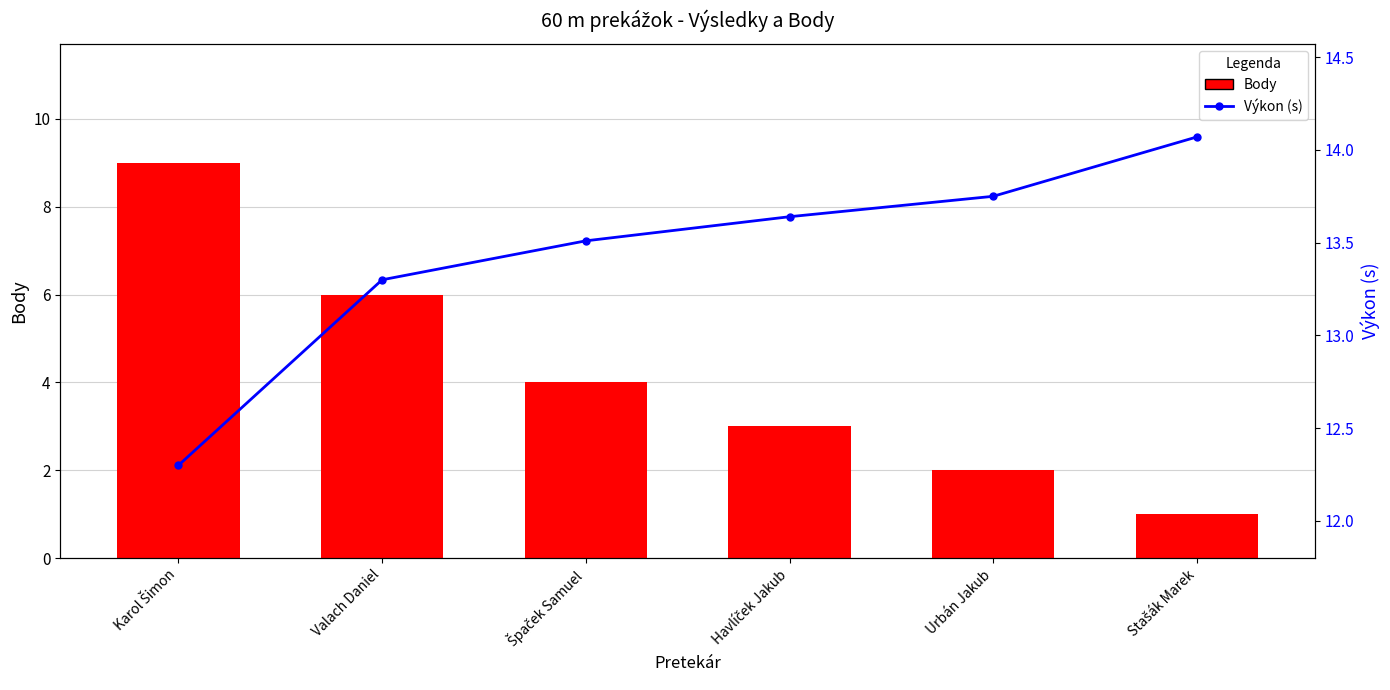

What is the sum of the Výkon (s) values at Urbán Jakub and Špaček Samuel?

27.3